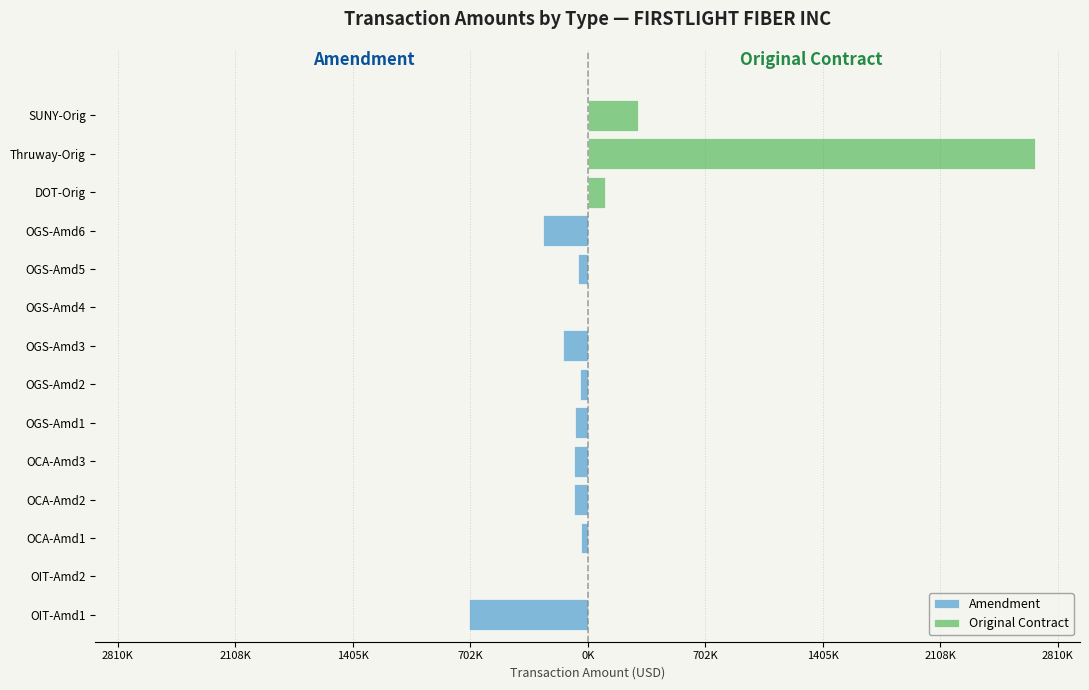

How many negative values does the Amendment series have?

9